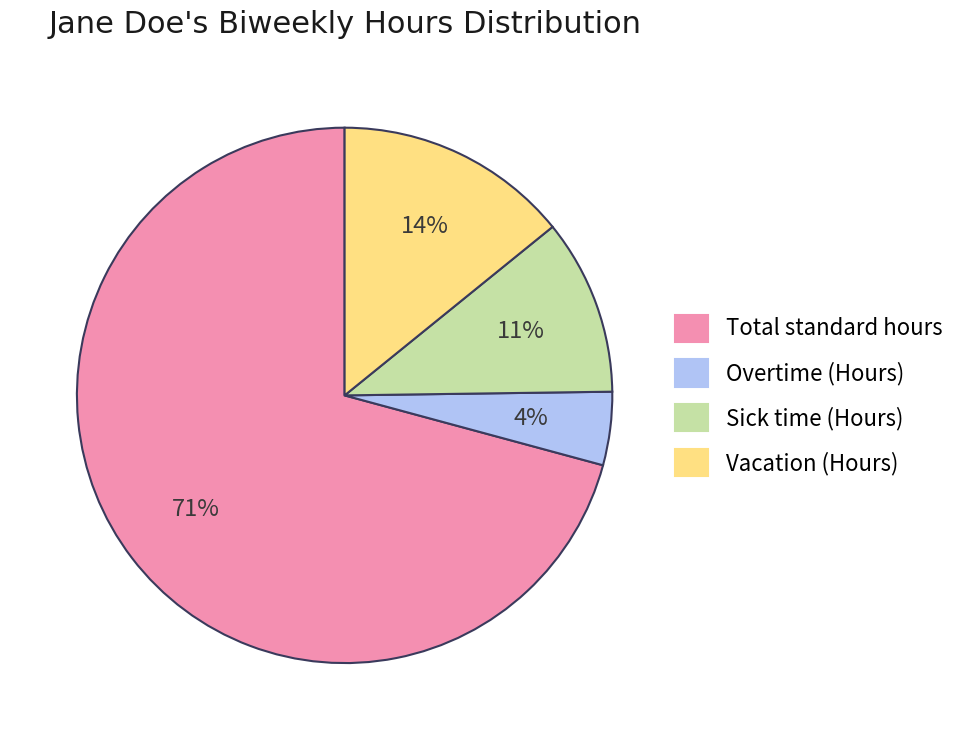

Is the sum of Vacation (Hours) and Sick time (Hours) greater than half?

No